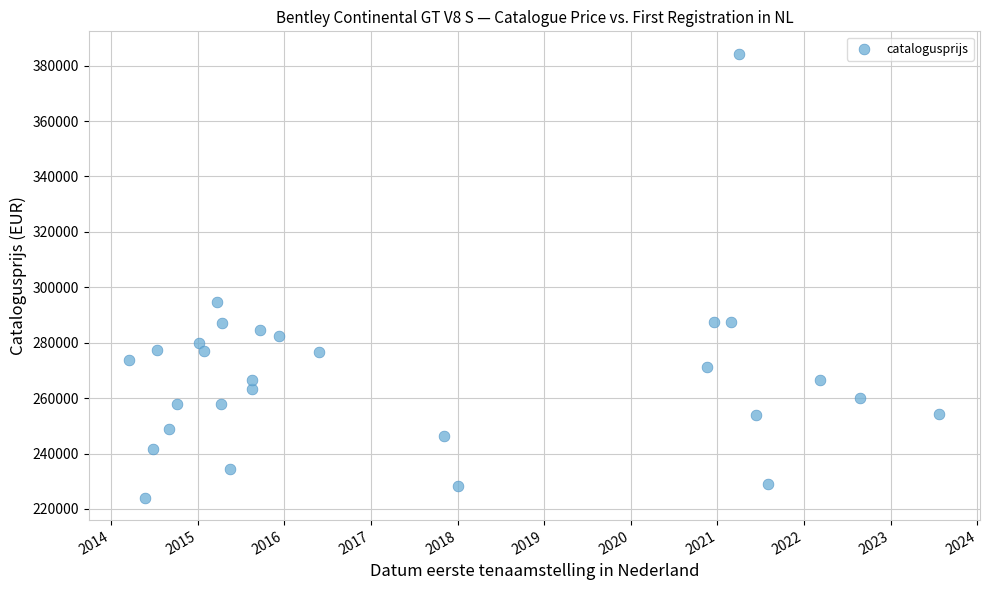

What is the range of X values (max minus min)?

3415